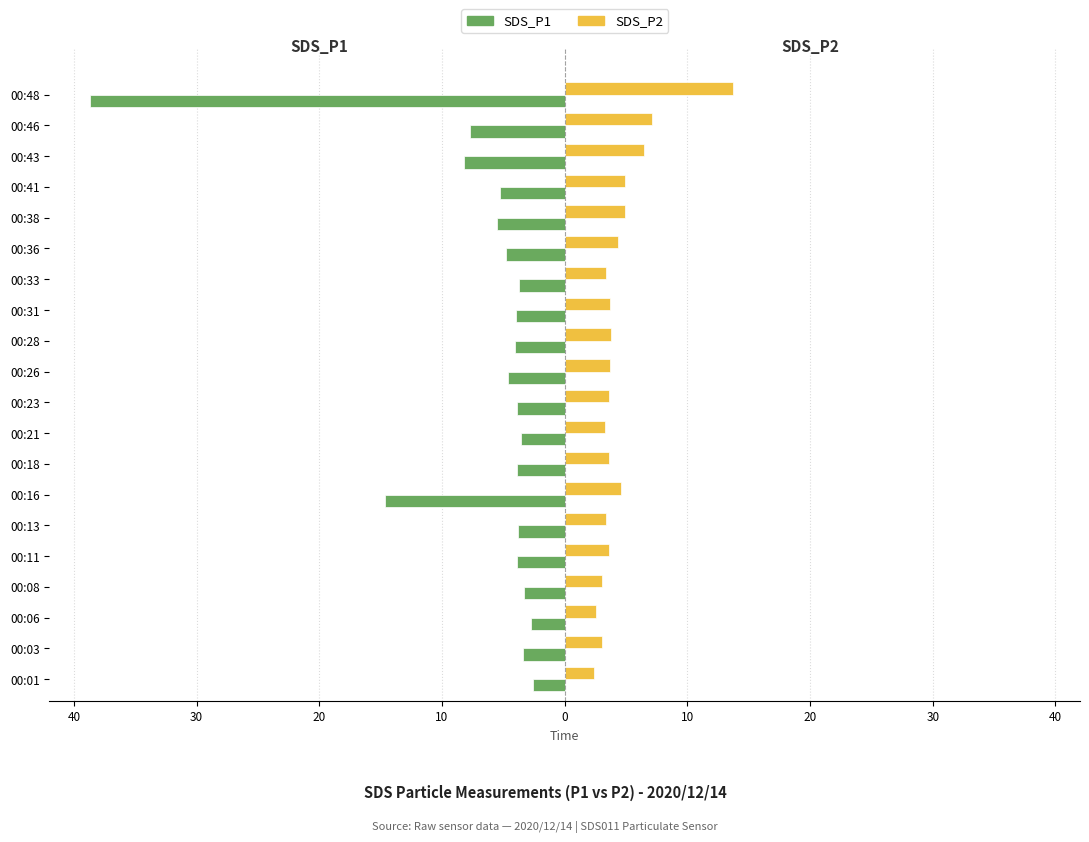

What are all the series names shown in the legend?

SDS_P1, SDS_P2